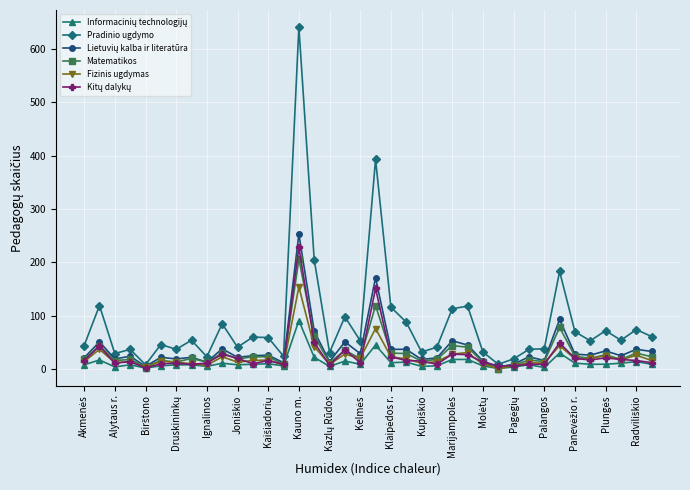

Which series has the largest range (max minus min)?

Pradinio ugdymo